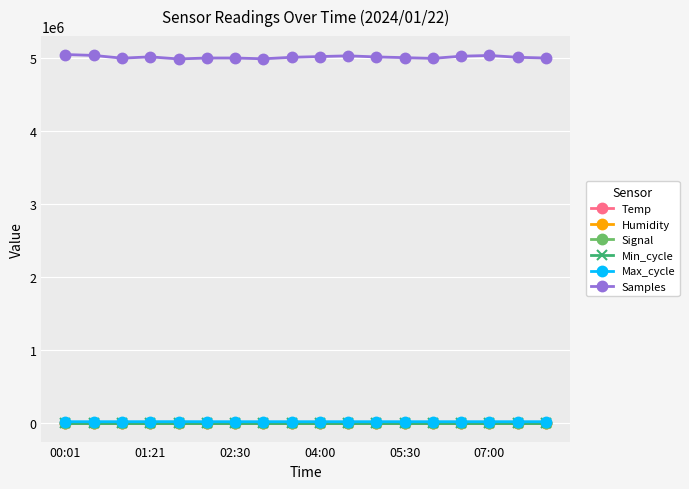

True or false: Samples has more than 1 interior local peaks.

True